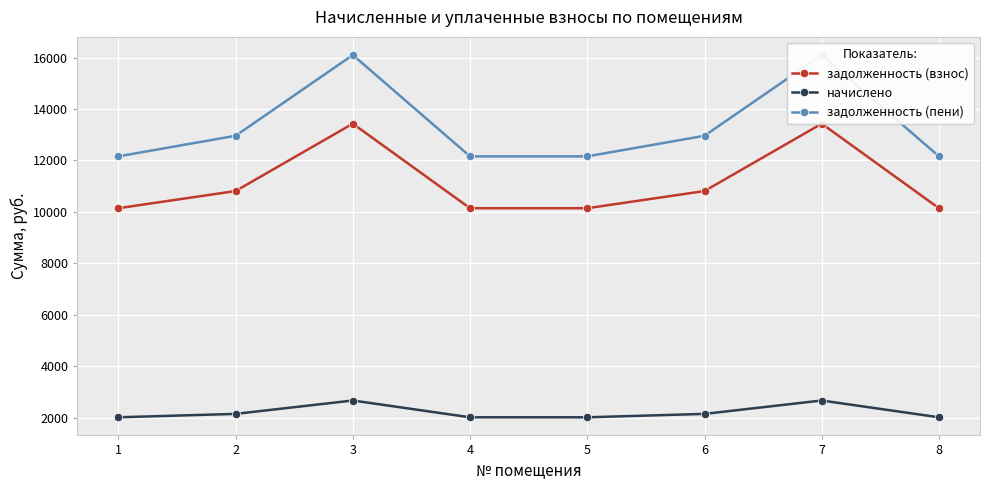

How many data points in задолженность (взнос) are less than 10811?

4